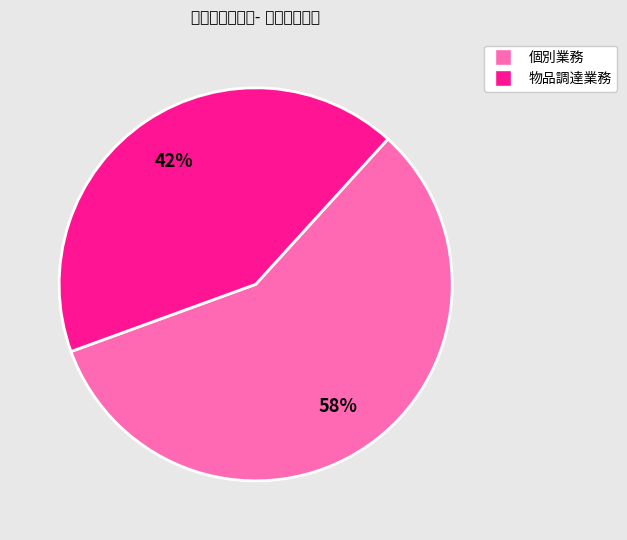

Does any single category account for the majority?

Yes